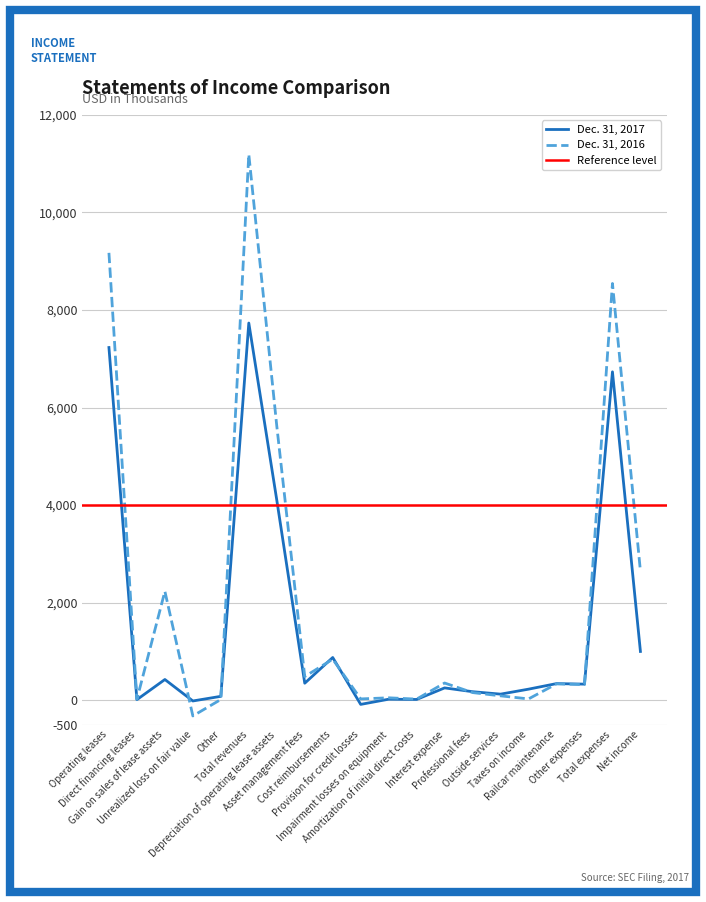

What position from the right is Provision for credit losses?

11